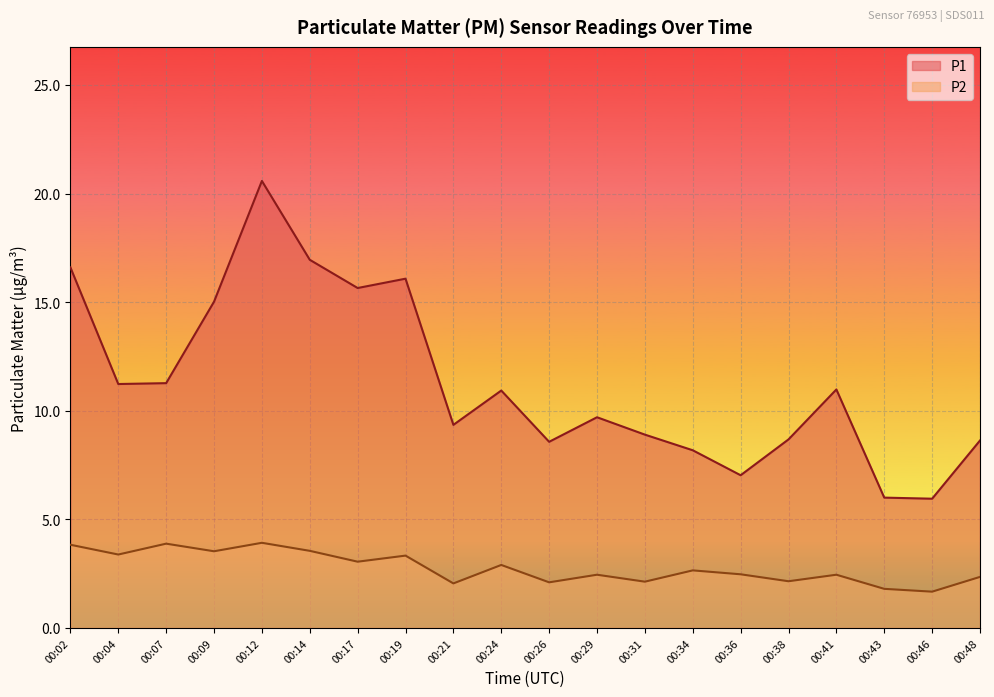

Which category has the highest value in the P2 series?

00:12